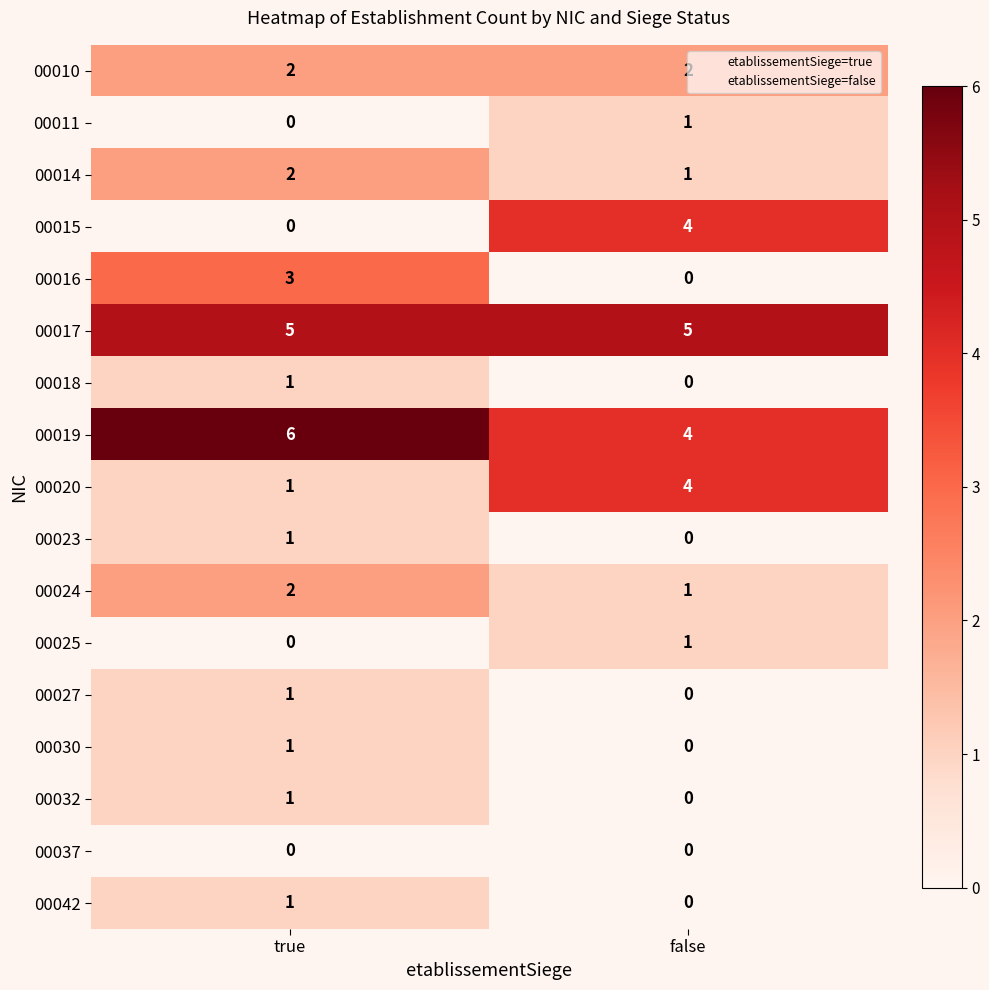

What is the total value across all series at true?

27